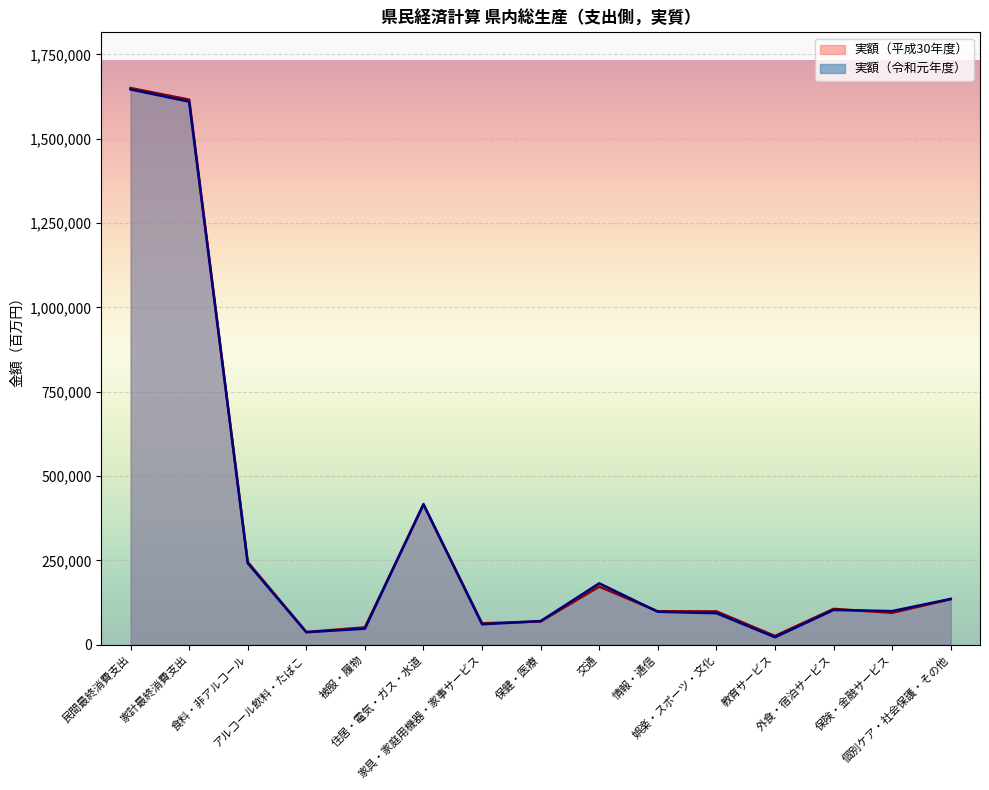

In 実額（令和元年度）_line, how many points are lower than both neighbors (excluding endpoints)?

4